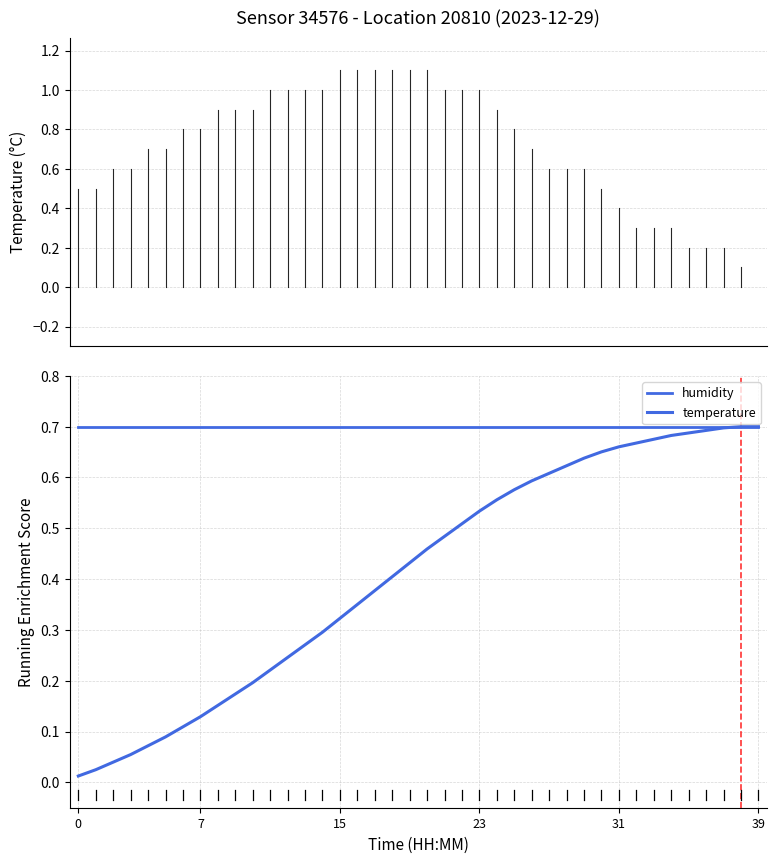

Is this an area chart (filled region under the line)?

No